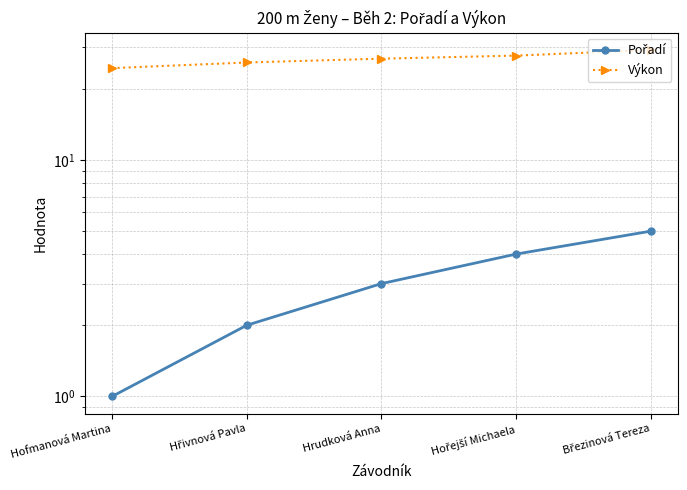

List the series in order of their overall mean, highest first.

Výkon, Pořadí